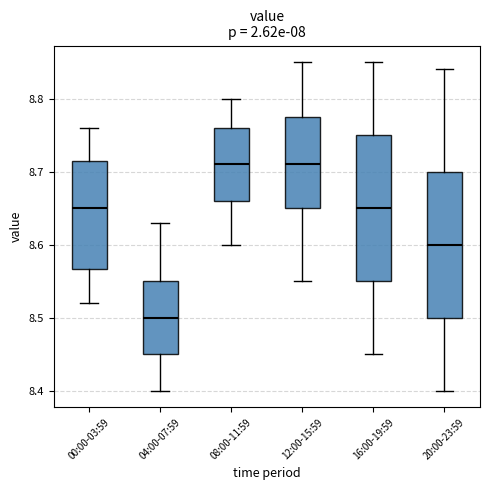

Reading left to right, read every box against the y-axis: the position of its median line, the range the box covers, and the ends of its whiskers. The values are not printed on the chart, so give them approximately, as read against the axis.

00:00-03:59: median 8.65, box 8.57 to 8.72, whiskers 8.52 to 8.76
04:00-07:59: median 8.50, box 8.45 to 8.55, whiskers 8.40 to 8.63
08:00-11:59: median 8.71, box 8.66 to 8.76, whiskers 8.60 to 8.80
12:00-15:59: median 8.71, box 8.65 to 8.78, whiskers 8.55 to 8.85
16:00-19:59: median 8.65, box 8.55 to 8.75, whiskers 8.45 to 8.85
20:00-23:59: median 8.60, box 8.50 to 8.70, whiskers 8.40 to 8.84